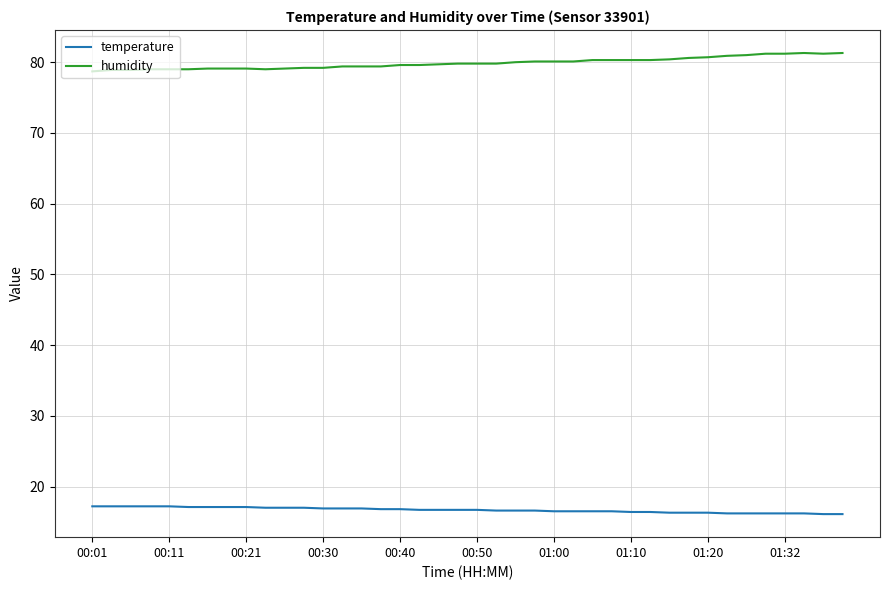

What is the sum of all temperature values?

667.2